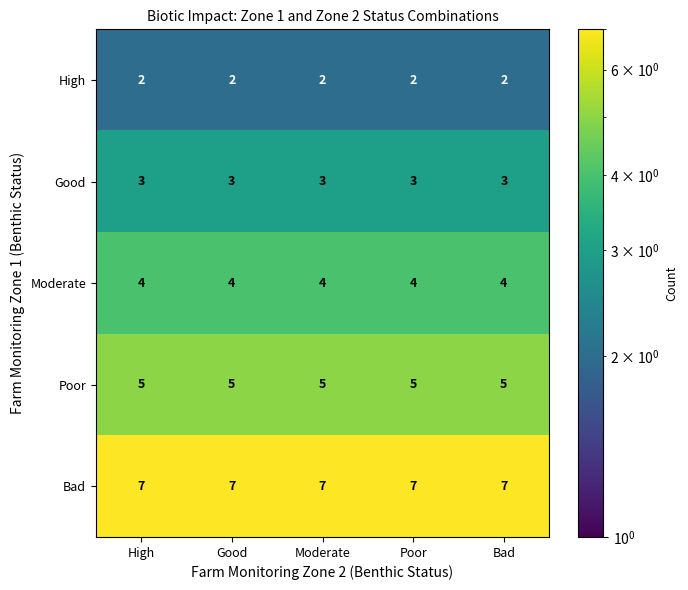

What is the average value of the Bad series?

7